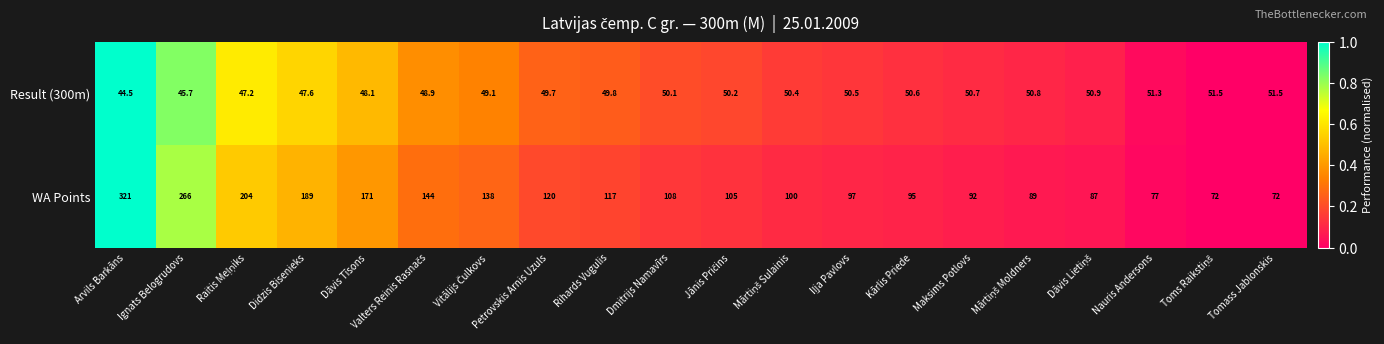

Which series has the largest total across all categories?

WA Points